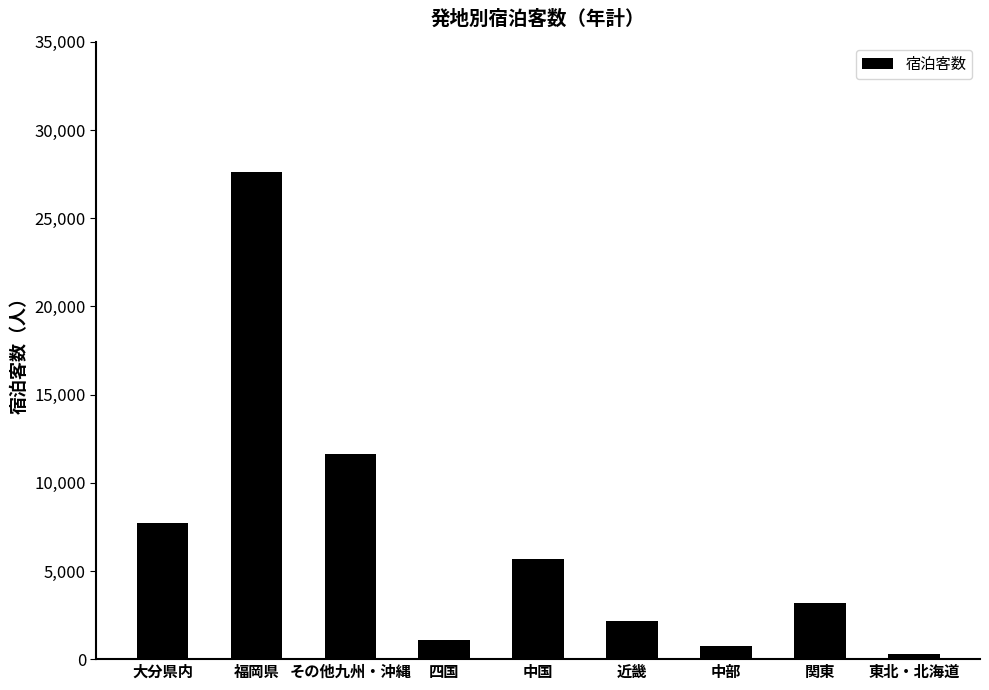

Are the bars horizontal?

No